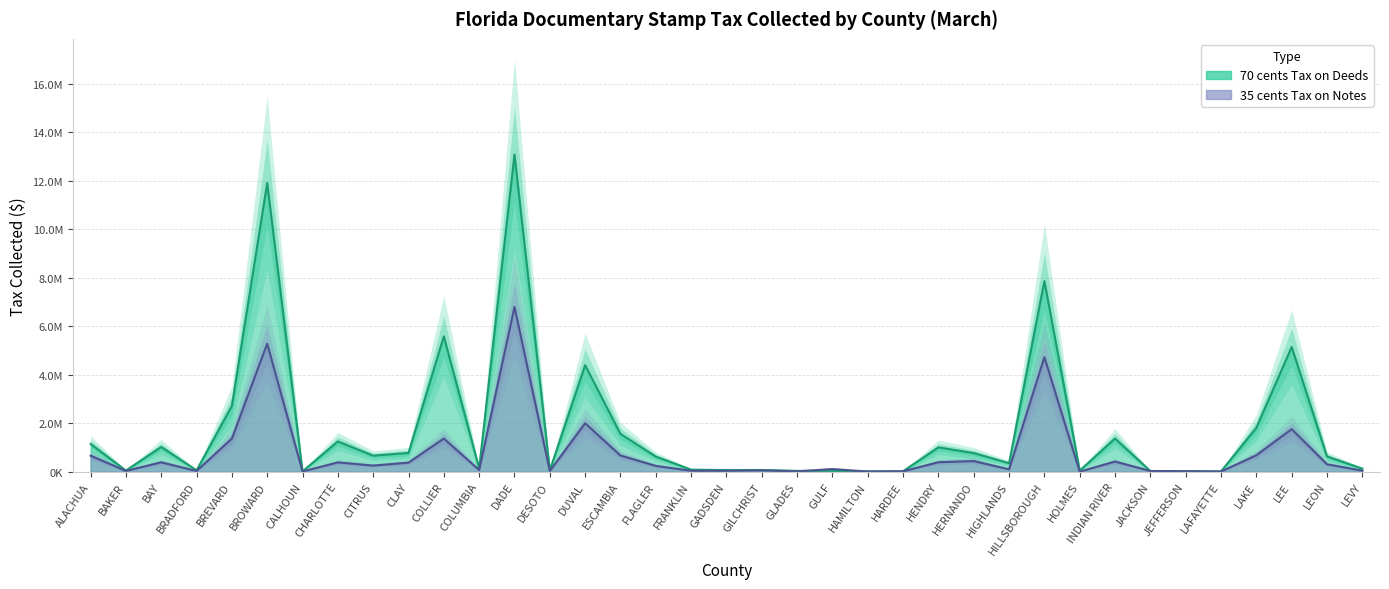

What is the spread (max minus min) of values at HOLMES?

45999.4